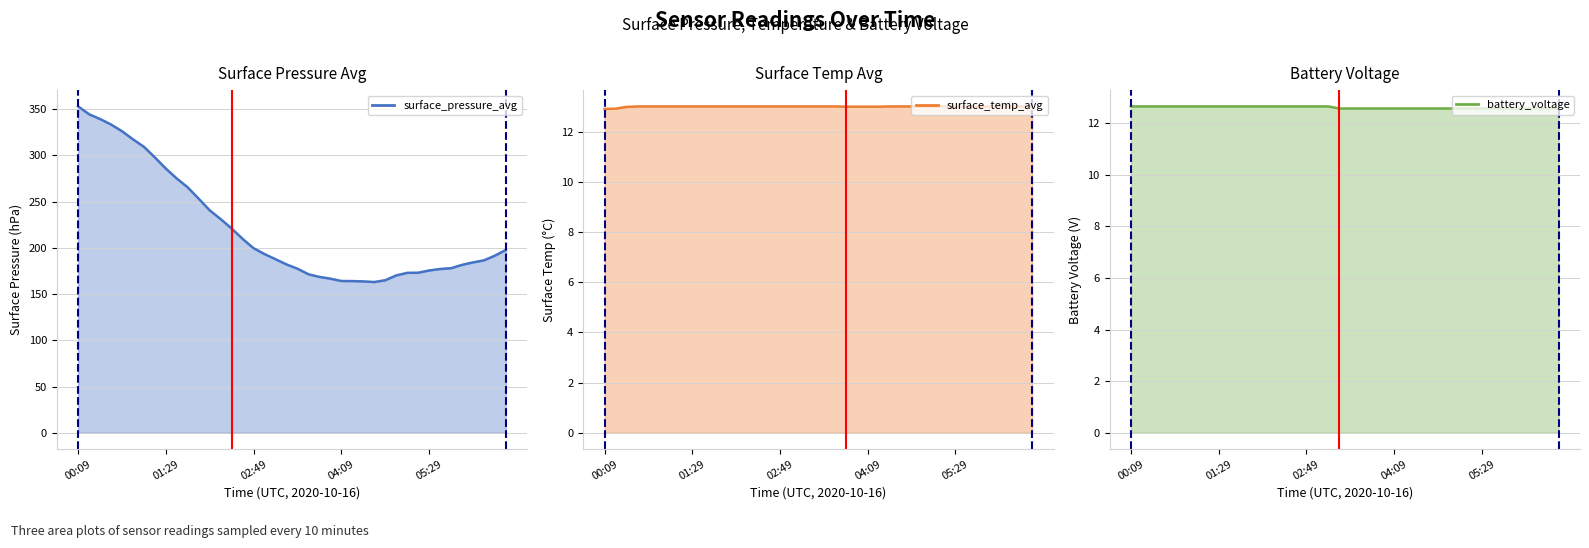

Reading left to right, extract all data points from this chart.

surface_pressure_avg: 353.0	344.5	339.3	333.4	326.2	317.4	309.3	297.8	285.7	274.9	265.3	253.1	240.5	231.1	220.9	209.7	199.6	193.2	187.7	182.1	177.4	171.4	168.6	166.7	164.2	164.1	163.7	163.0	165.0	170.2	173.0	173.1	175.5	177.1	178.0	181.6	184.3	186.5	191.6	197.8
surface_temp_avg: 12.9	12.9	13.0	13.0	13.0	13.0	13.0	13.0	13.0	13.0	13.0	13.0	13.0	13.0	13.0	13.0	13.0	13.0	13.0	13.0	13.0	13.0	13.0	13.0	13.0	13.0	13.0	13.0	13.0	13.0	13.0	13.0	13.0	13.0	13.0	13.0	13.0	13.0	13.0	13.0
battery_voltage: 12.7	12.7	12.7	12.7	12.7	12.7	12.7	12.7	12.7	12.7	12.7	12.7	12.7	12.7	12.7	12.7	12.7	12.7	12.7	12.6	12.6	12.6	12.6	12.6	12.6	12.6	12.6	12.6	12.6	12.6	12.6	12.6	12.6	12.6	12.6	12.6	12.6	12.6	12.6	12.6